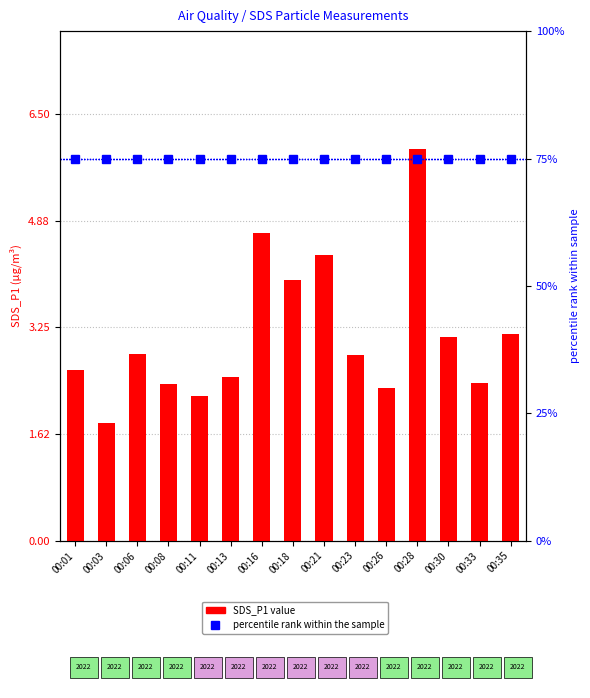

At which category does the chart reach its minimum across all series?

00:03